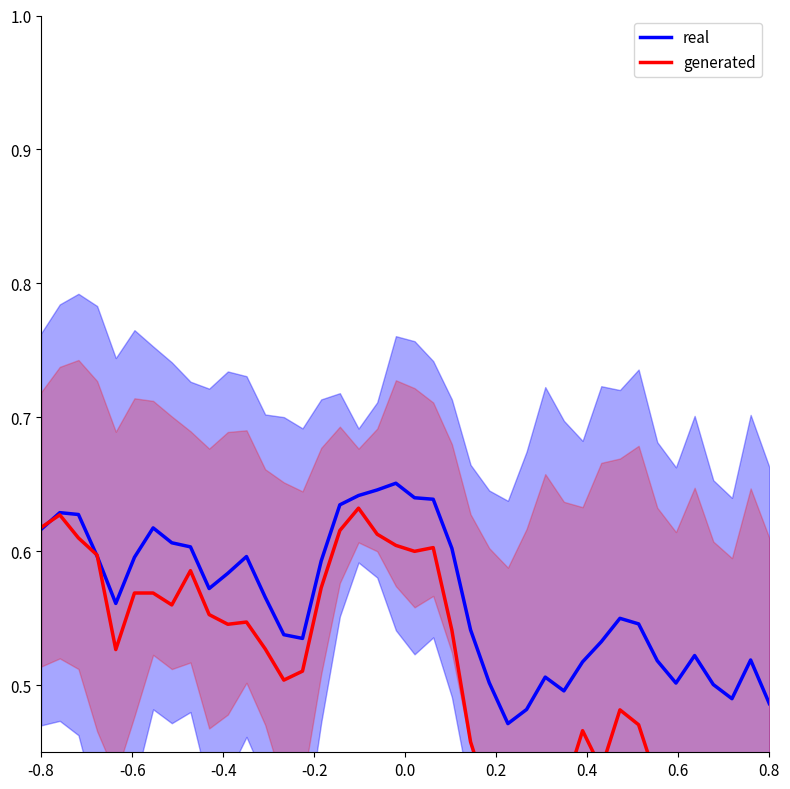

Rank the series by their average value, from highest to lowest.

real, generated